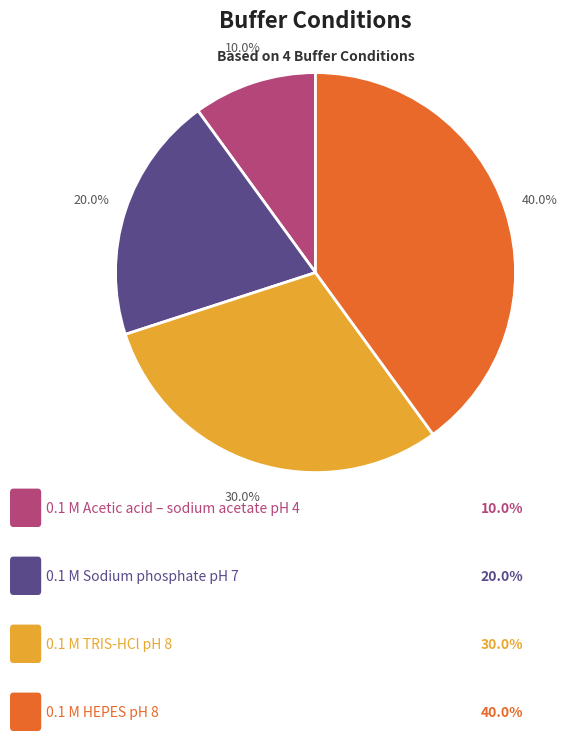

How many slices are in this pie chart?

4